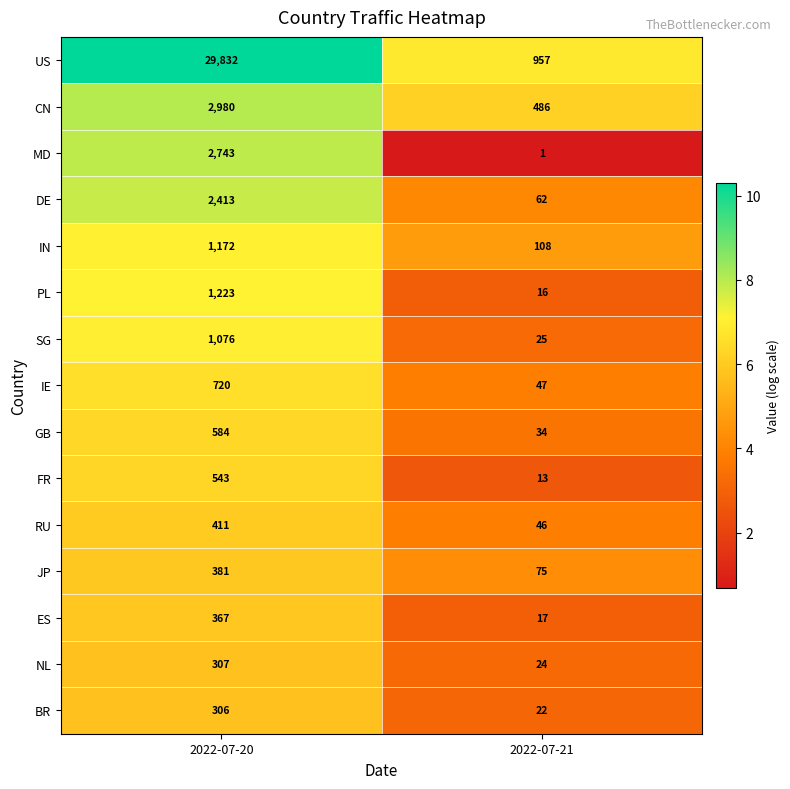

How many categories are shown in the chart?

2